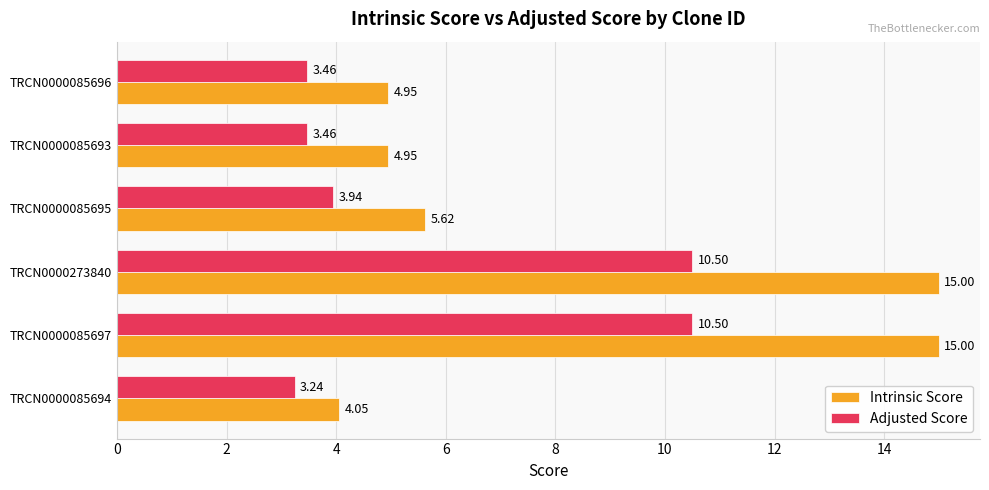

At TRCN0000085695, list the series in order from smallest to largest.

Adjusted Score, Intrinsic Score